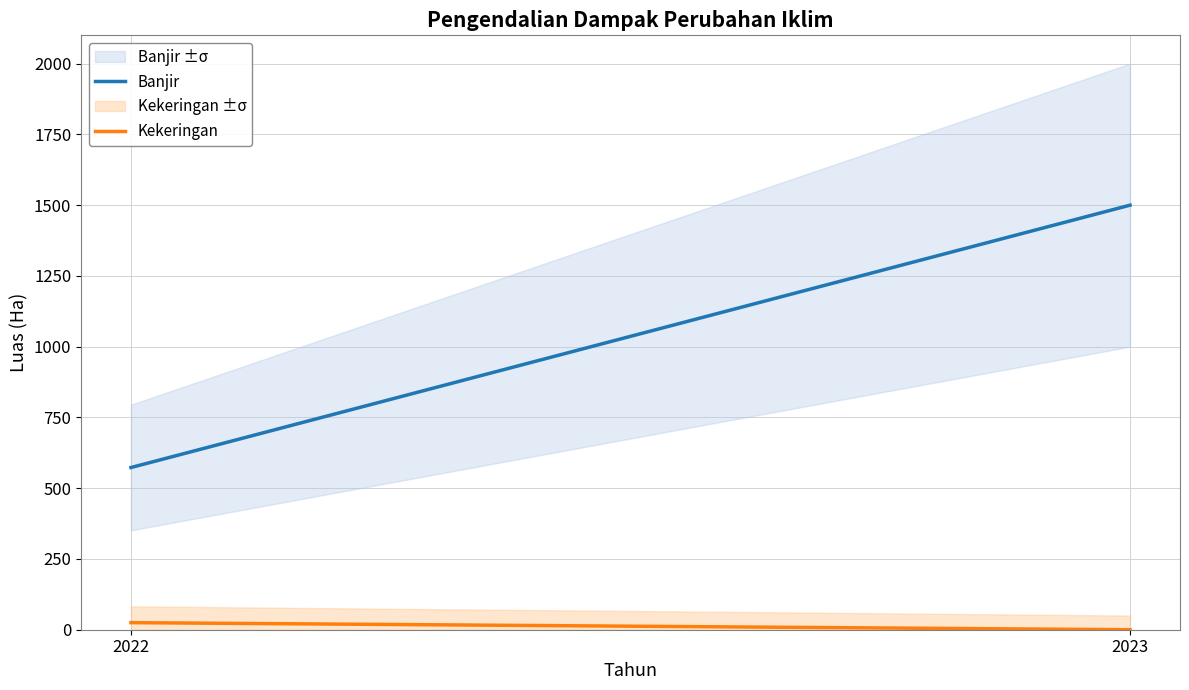

What is the spread (max minus min) of values at 2023?

1500